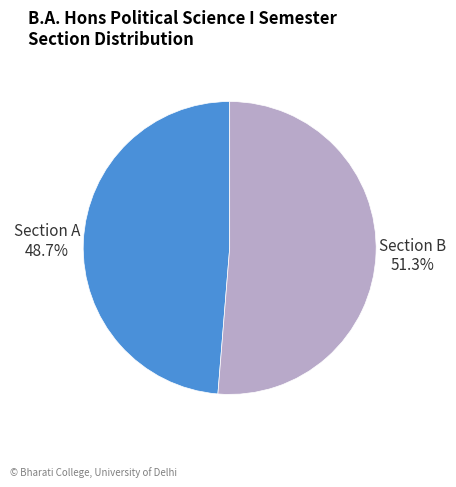

True or false: Section A accounts for 49% of the total.

True